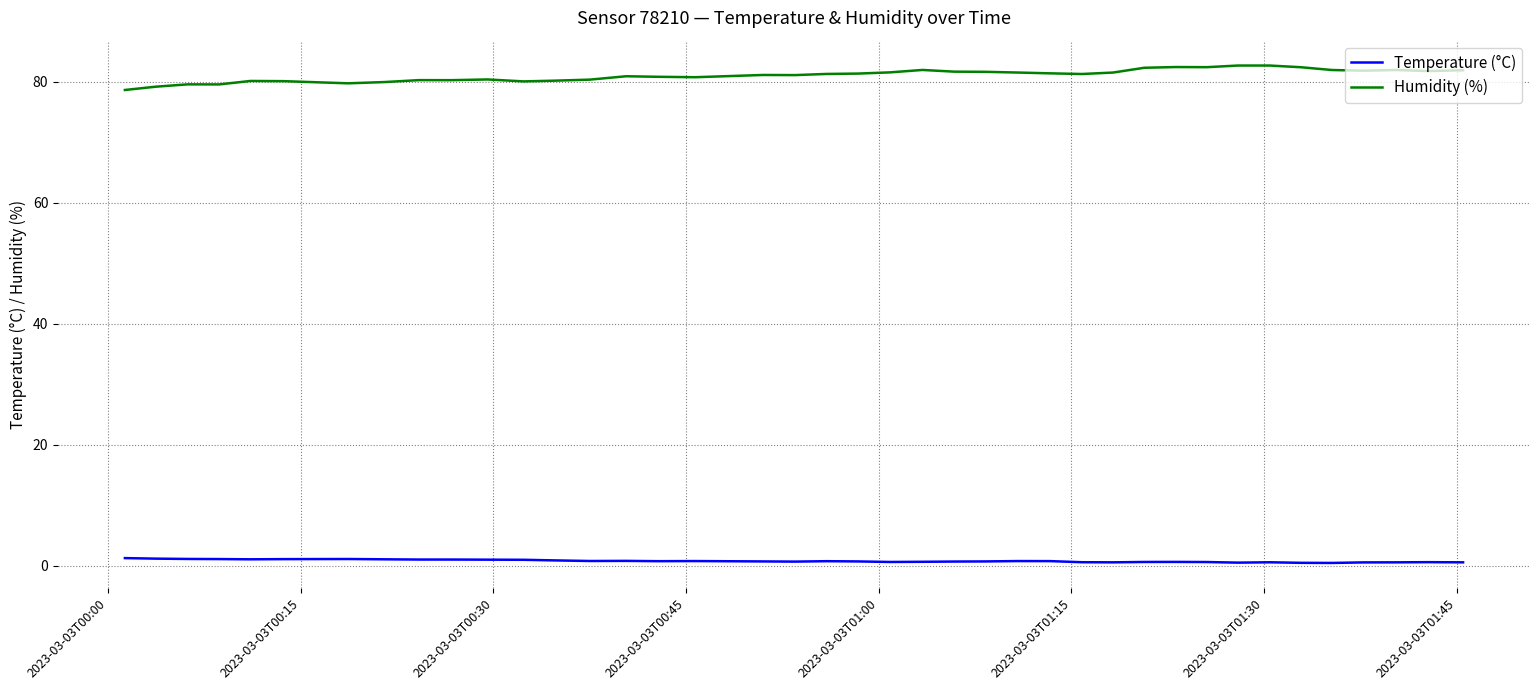

What is the difference between the maximum and minimum values in the Temperature (°C) series?

0.8